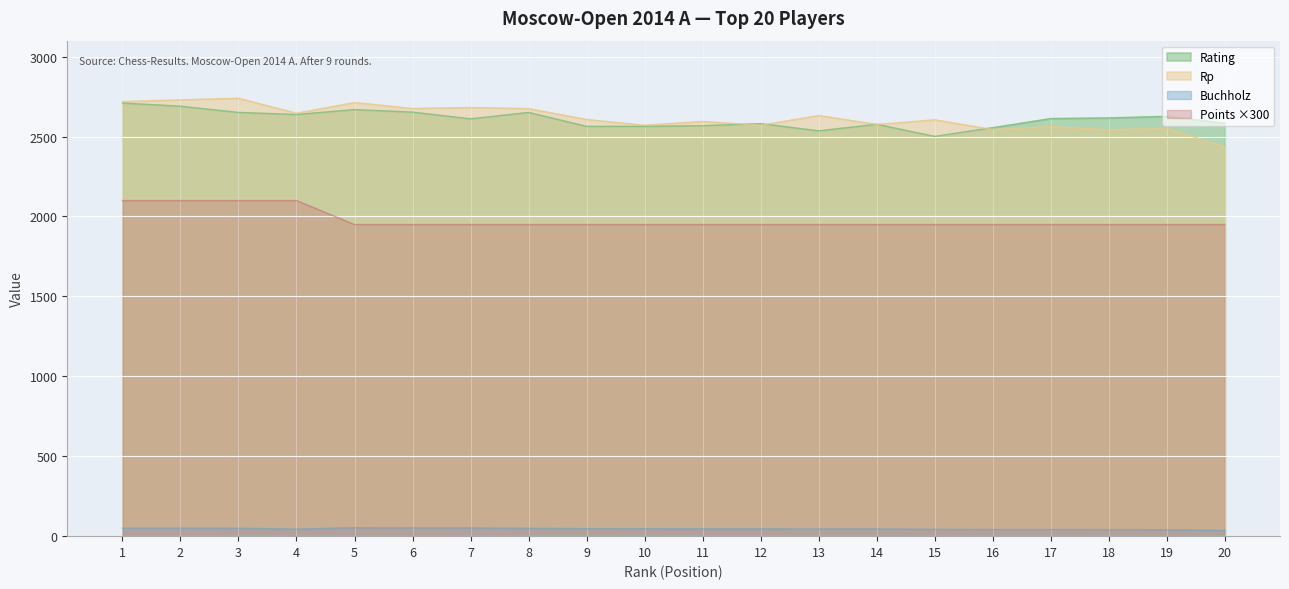

At 5, list the series in order from smallest to largest.

Buchholz, Points ×300, Rating, Rp